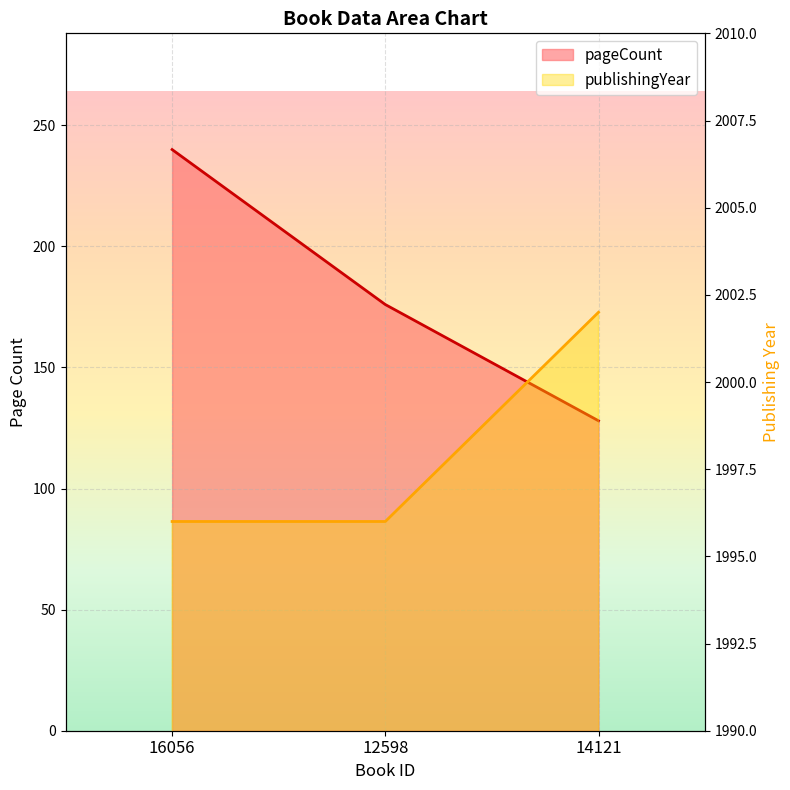

What is the total value across all series at 12598?

2172